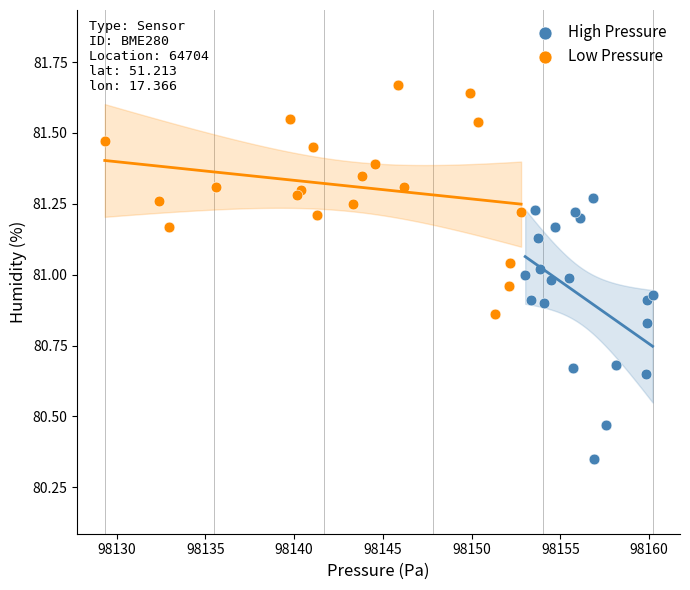

Which series contains the lowest Y value?

High Pressure